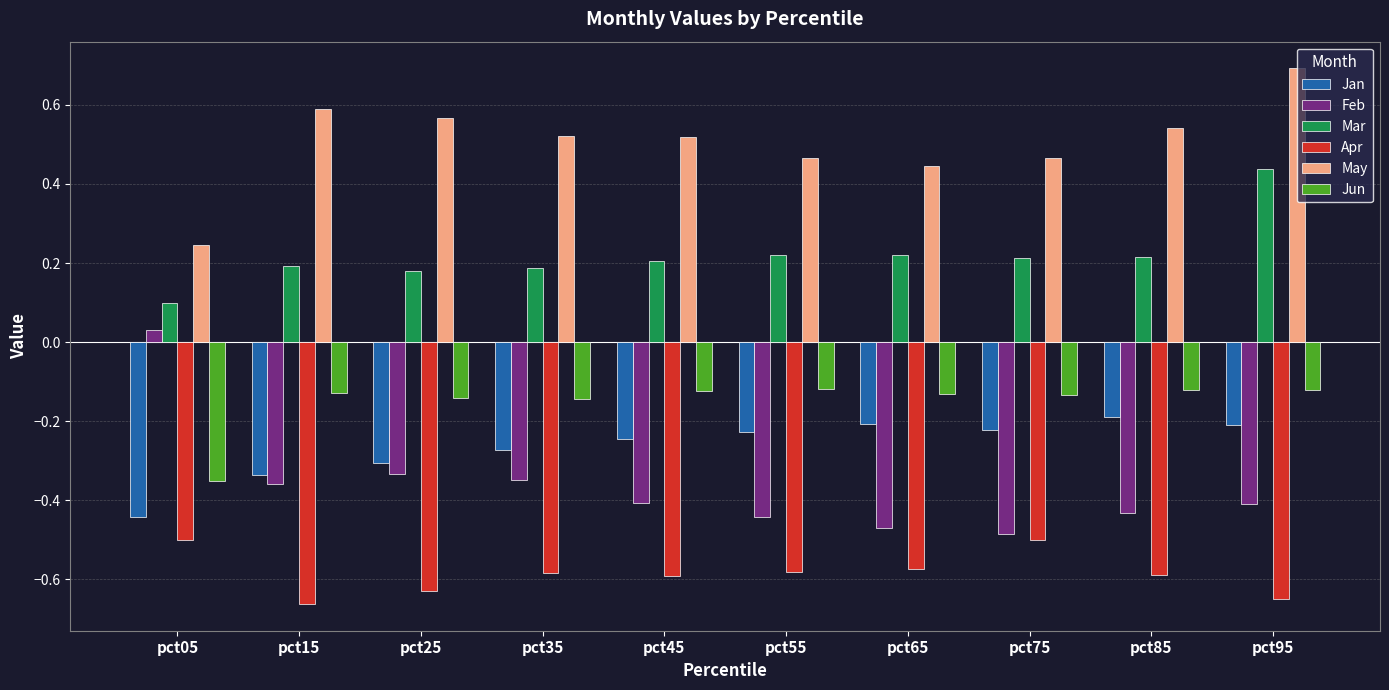

Rank the series by their maximum value, from highest to lowest.

May, Mar, Feb, Jun, Jan, Apr